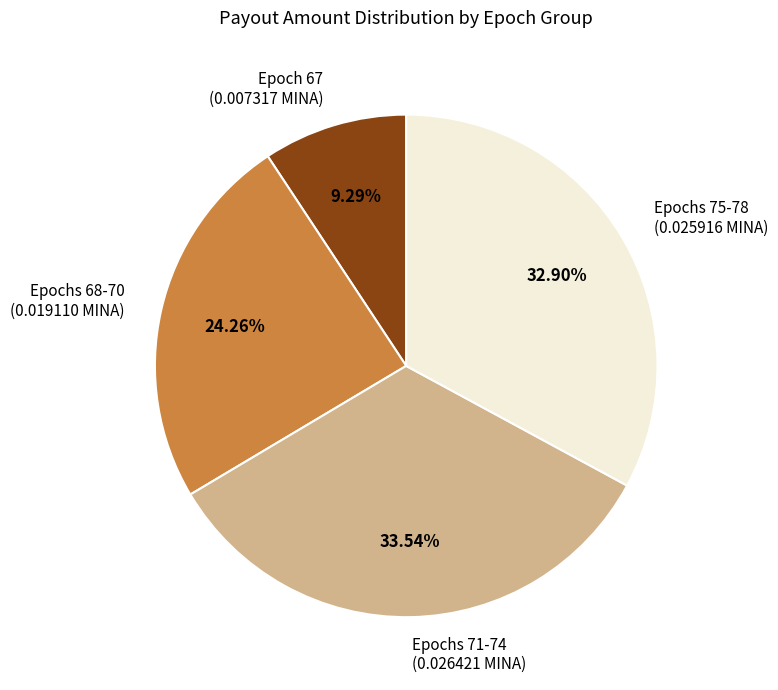

To the nearest percent, what is the difference between the largest and smallest slice percentages?

24%